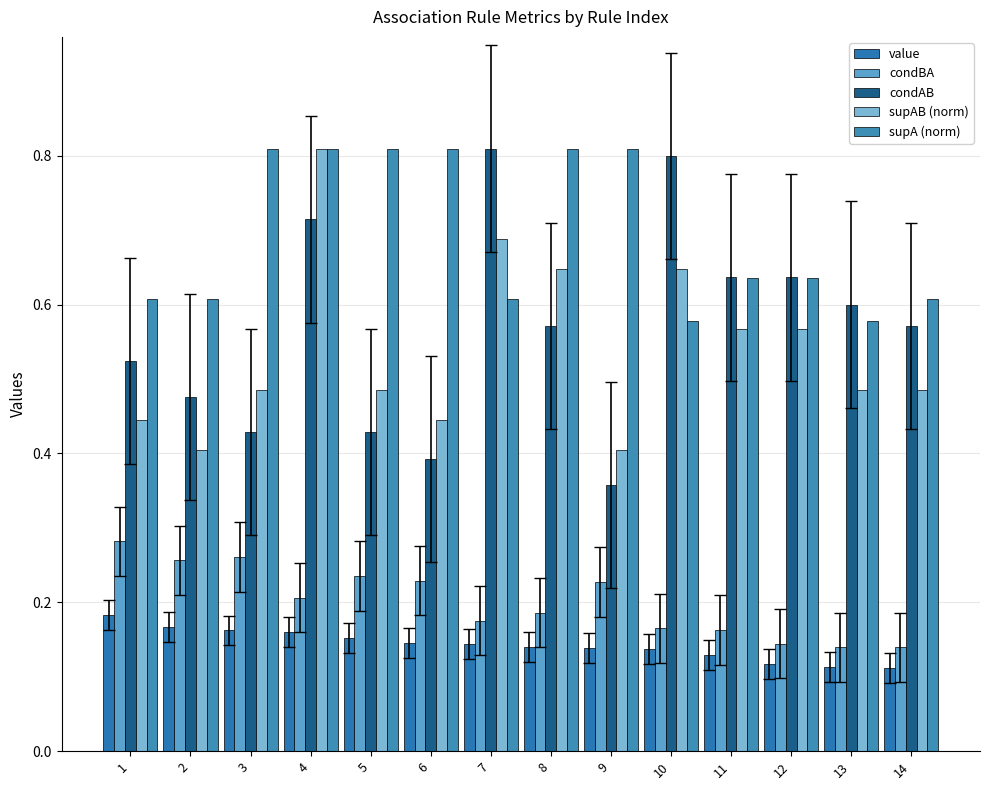

Reading left to right, transcribe all the data shown in this chart.

value: 1=0.2	2=0.2	3=0.2	4=0.2	5=0.2	6=0.1	7=0.1	8=0.1	9=0.1	10=0.1	11=0.1	12=0.1	13=0.1	14=0.1
condBA: 1=0.3	2=0.3	3=0.3	4=0.2	5=0.2	6=0.2	7=0.2	8=0.2	9=0.2	10=0.2	11=0.2	12=0.1	13=0.1	14=0.1
condAB: 1=0.5	2=0.5	3=0.4	4=0.7	5=0.4	6=0.4	7=0.8	8=0.6	9=0.4	10=0.8	11=0.6	12=0.6	13=0.6	14=0.6
supAB (norm): 1=0.4	2=0.4	3=0.5	4=0.8	5=0.5	6=0.4	7=0.7	8=0.6	9=0.4	10=0.6	11=0.6	12=0.6	13=0.5	14=0.5
supA (norm): 1=0.6	2=0.6	3=0.8	4=0.8	5=0.8	6=0.8	7=0.6	8=0.8	9=0.8	10=0.6	11=0.6	12=0.6	13=0.6	14=0.6